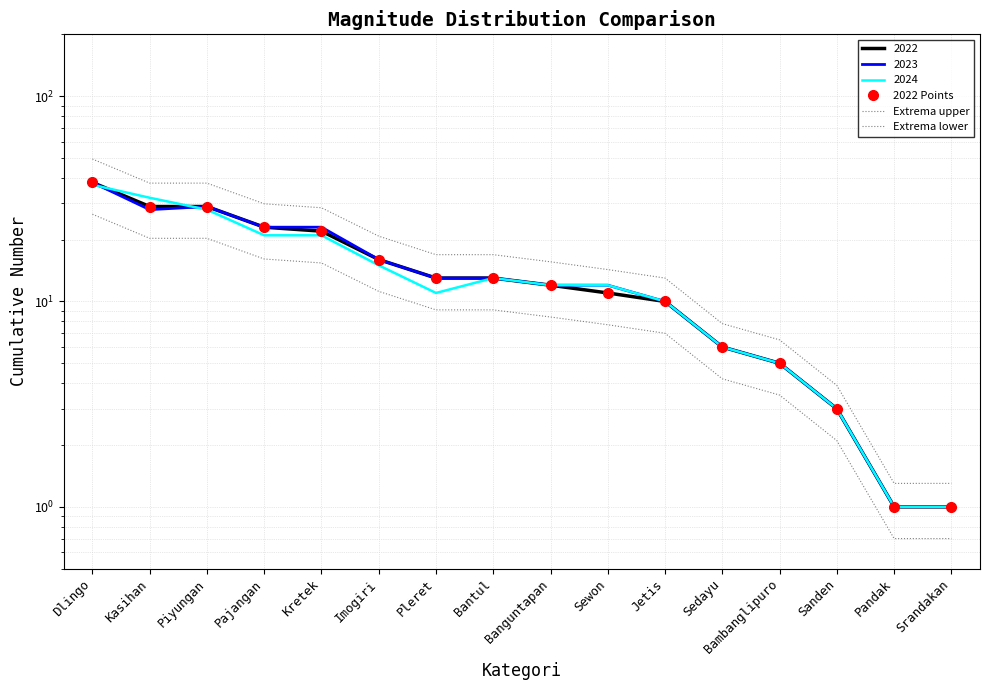

What is the difference between the highest and lowest values at Piyungan?

17.4